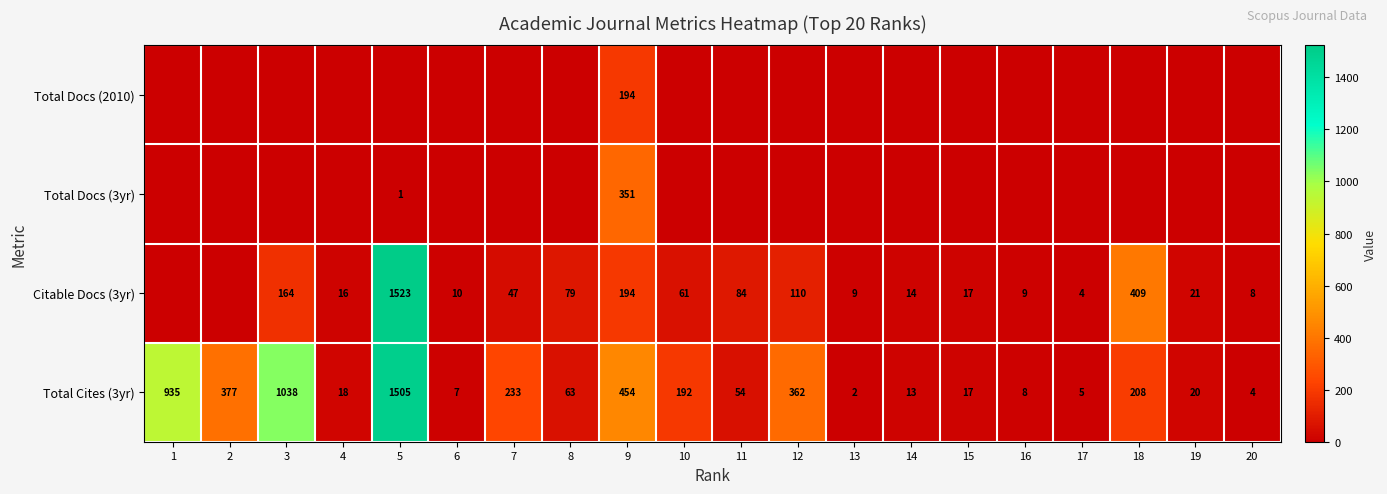

At how many categories does at least one series exceed 1196?

1